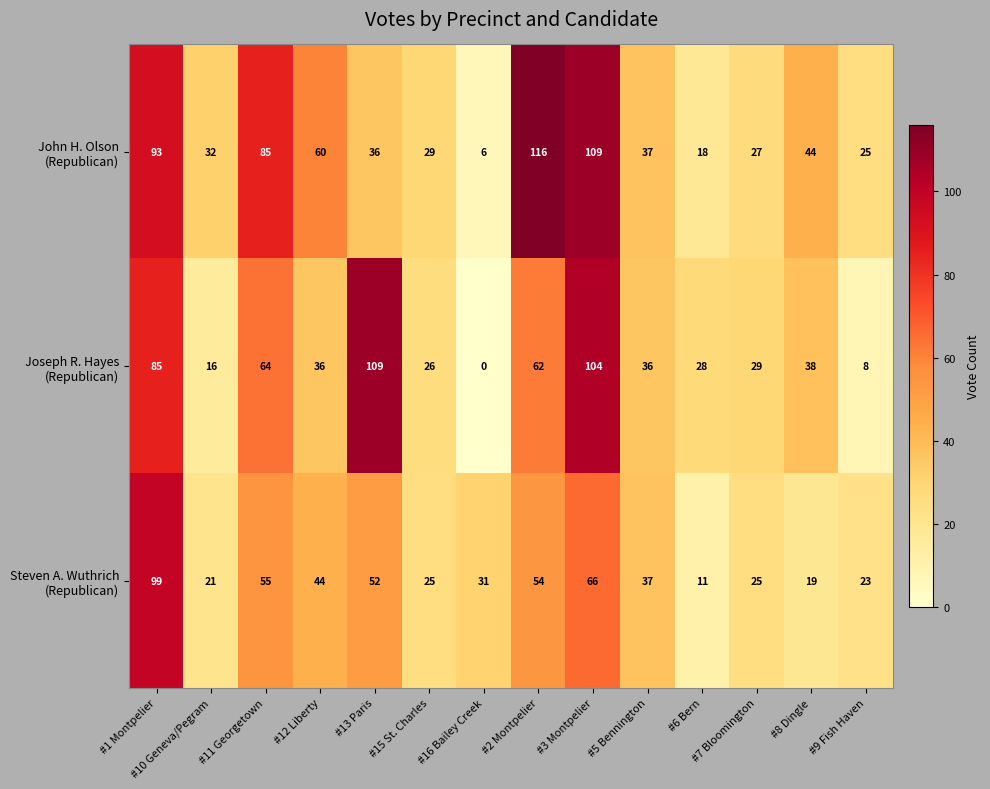

At which category is the sum across all series the highest?

#3 Montpelier